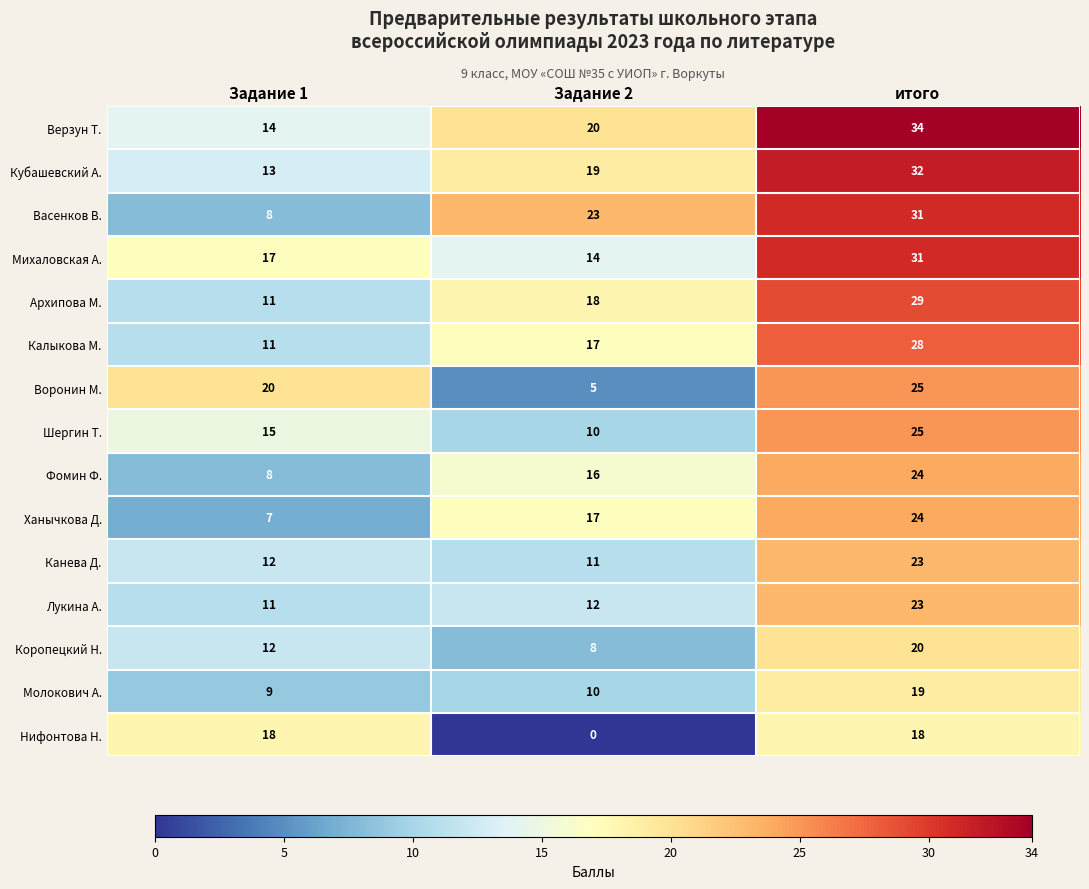

What is the sum of the Воронин М. values at Задание 1 and Задание 2?

25